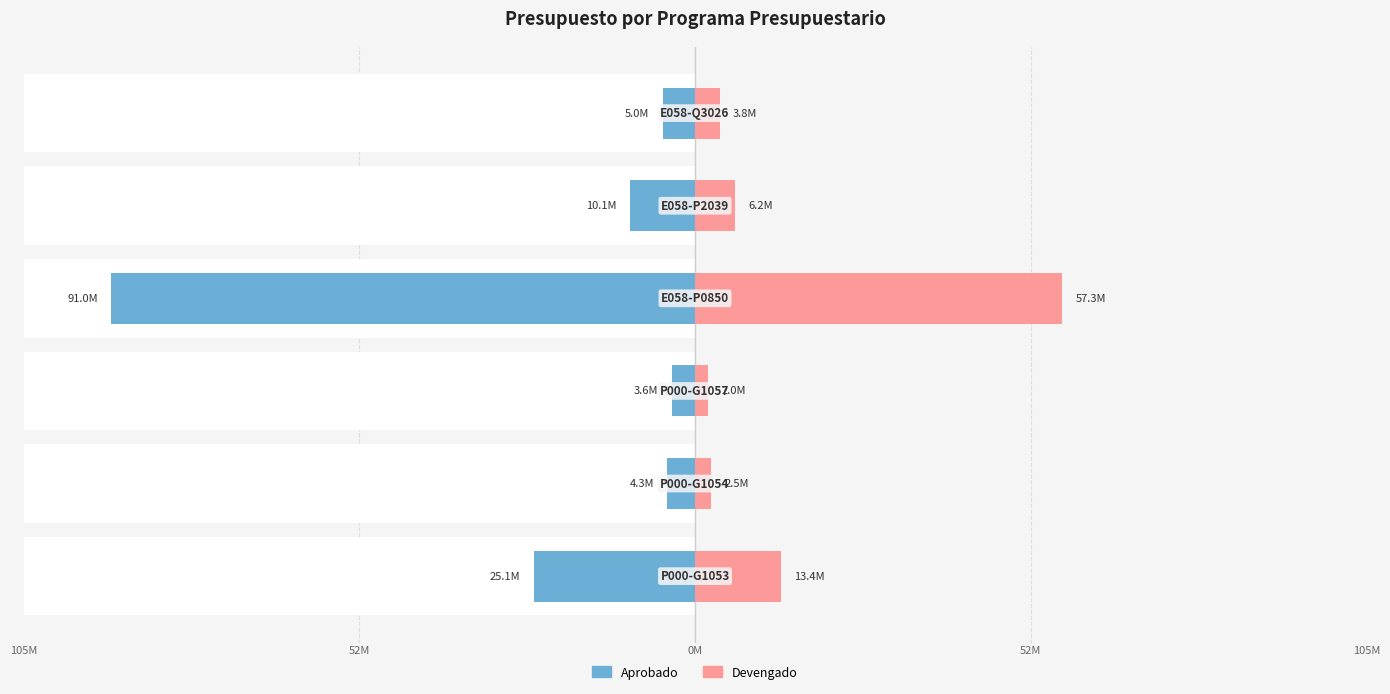

Between 0 and 5, which is larger?

5